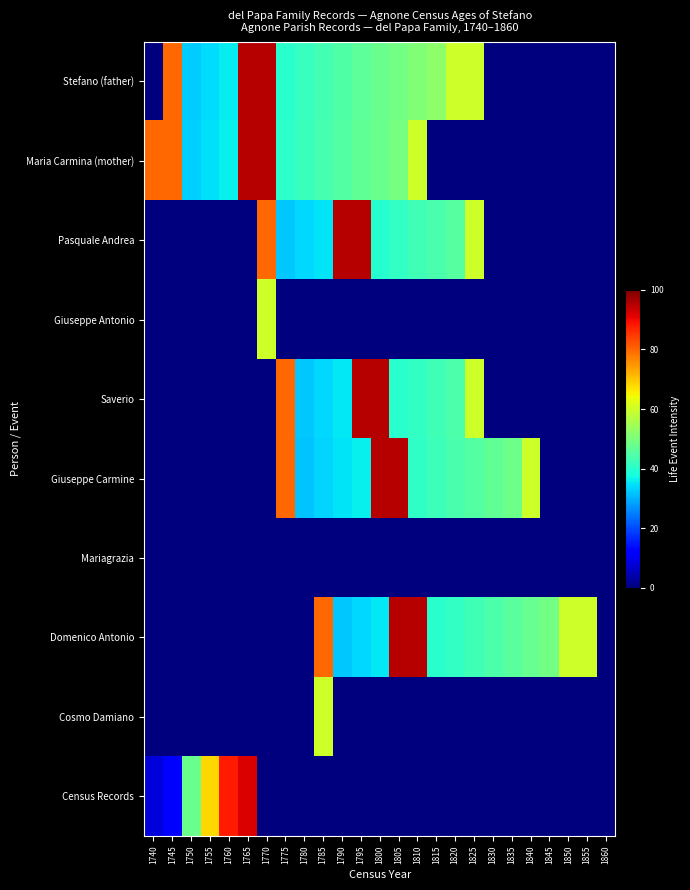

Which series has the largest range (max minus min)?

Stefano (father)